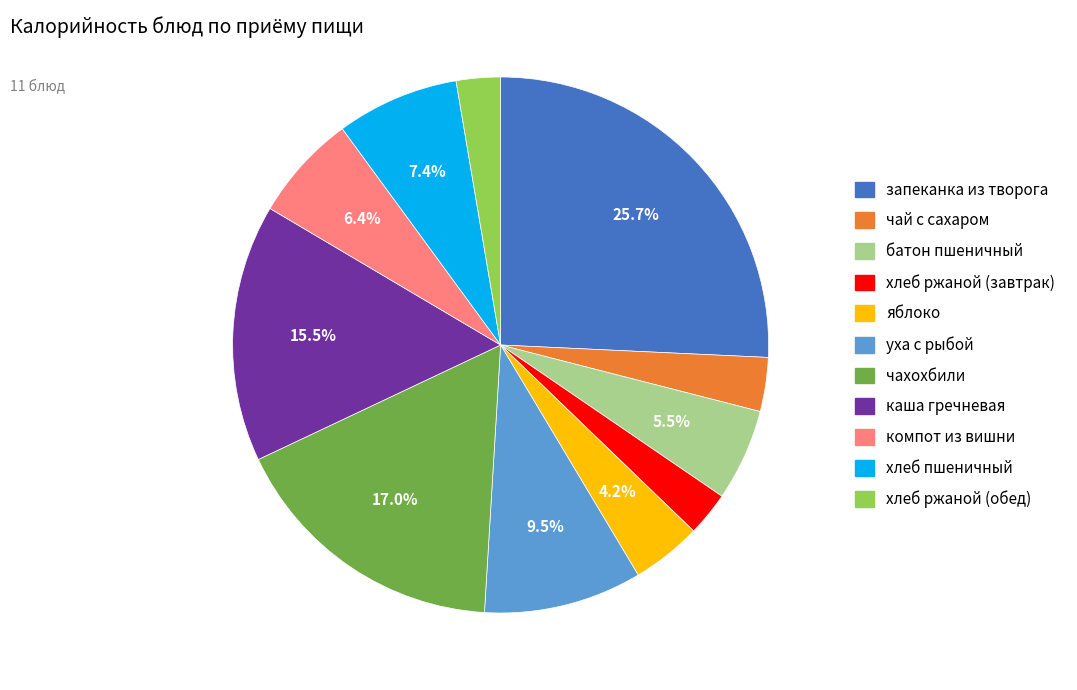

Which has a higher value, хлеб ржаной (обед) or чай с сахаром?

чай с сахаром